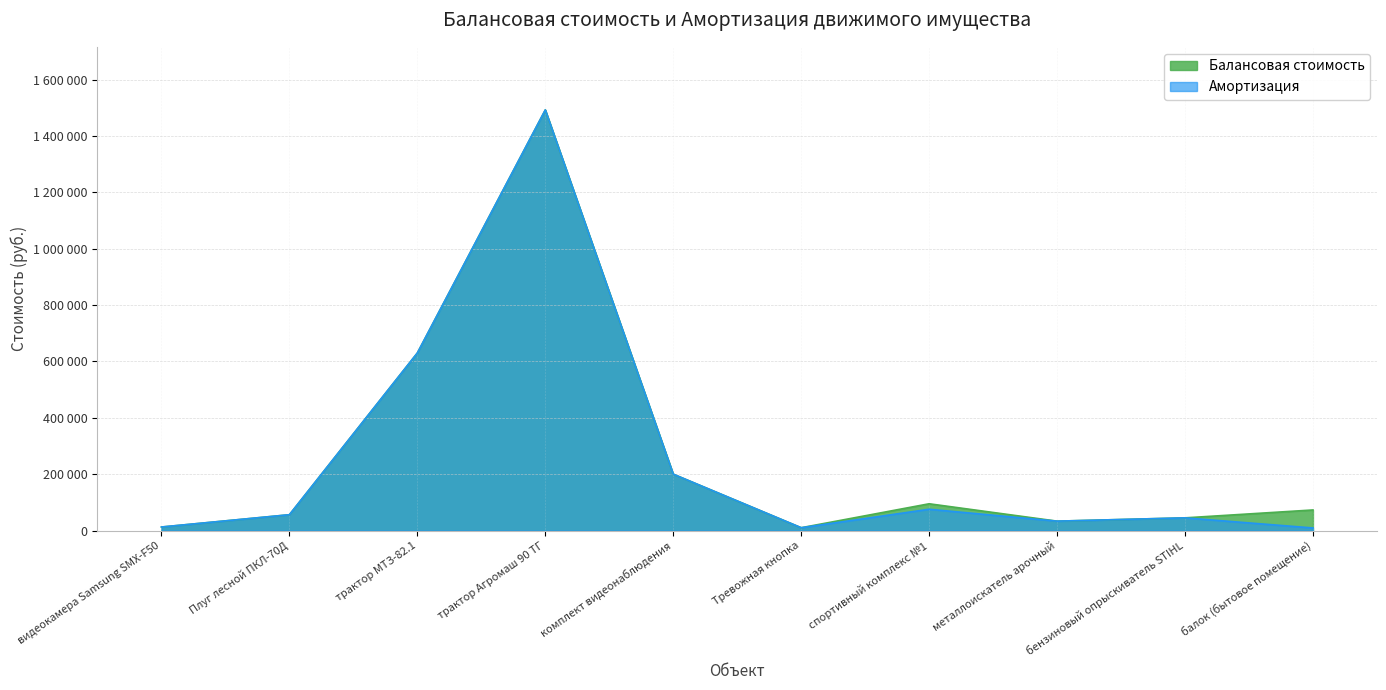

Reading right to left, extract all data points from this chart.

Балансовая стоимость: 73000.0	44990.0	33319.3	94950.0	9964.0	200000.0	1492500.0	630000.0	56125.0	12492.8
Амортизация: 9121.3	44990.0	33319.3	75528.9	9964.0	200000.0	1492500.0	630000.0	56125.0	12492.8